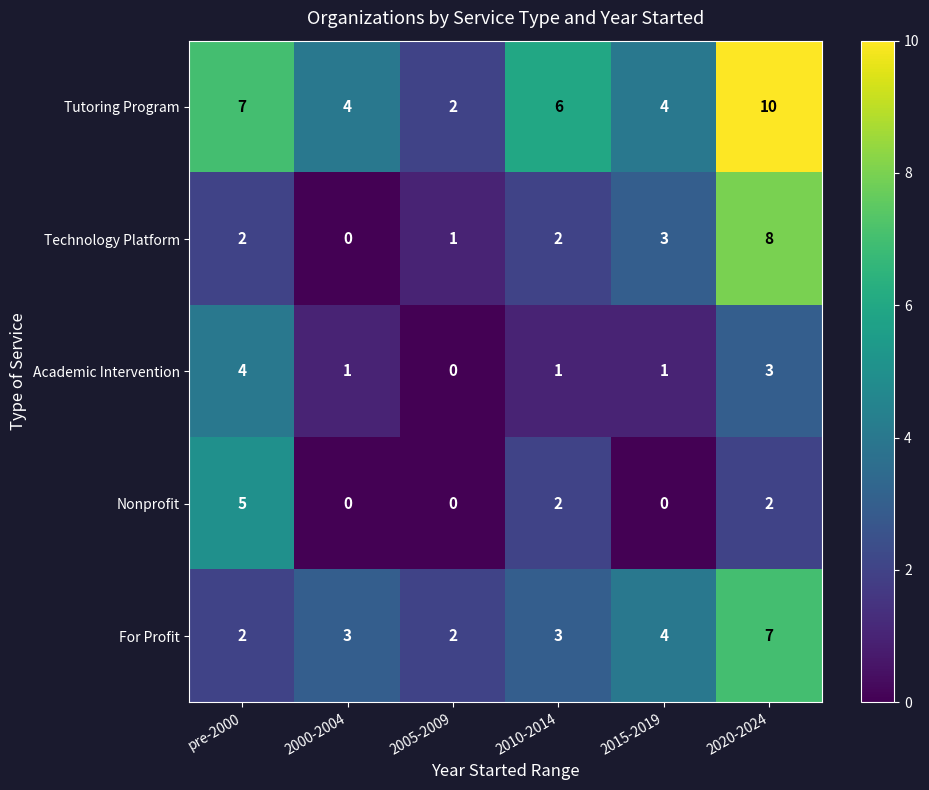

What is the total value across all series at 2005-2009?

5